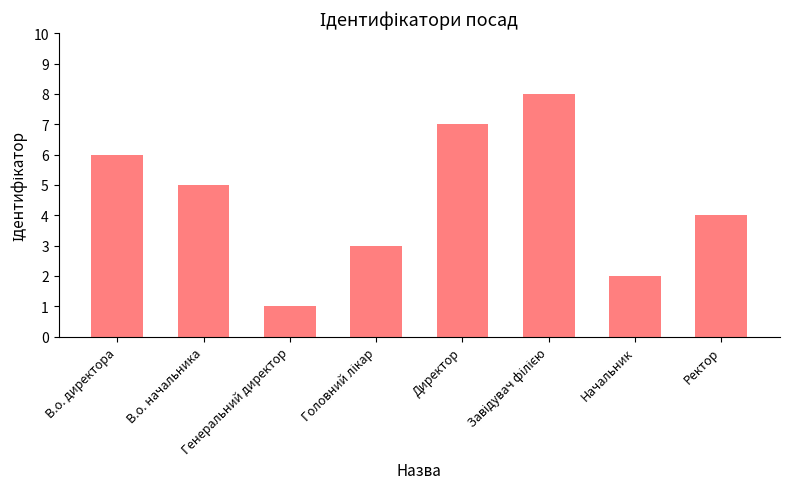

What is the maximum value shown in the chart?

8